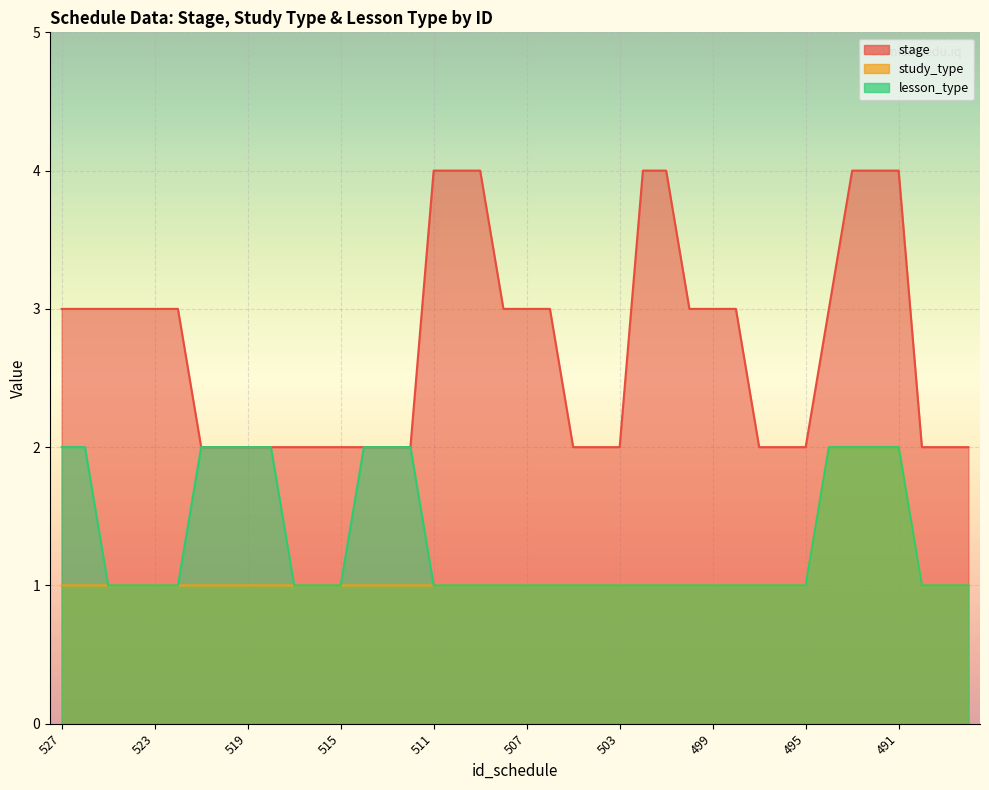

What is the value of the stage point at the 17th from the left?

4